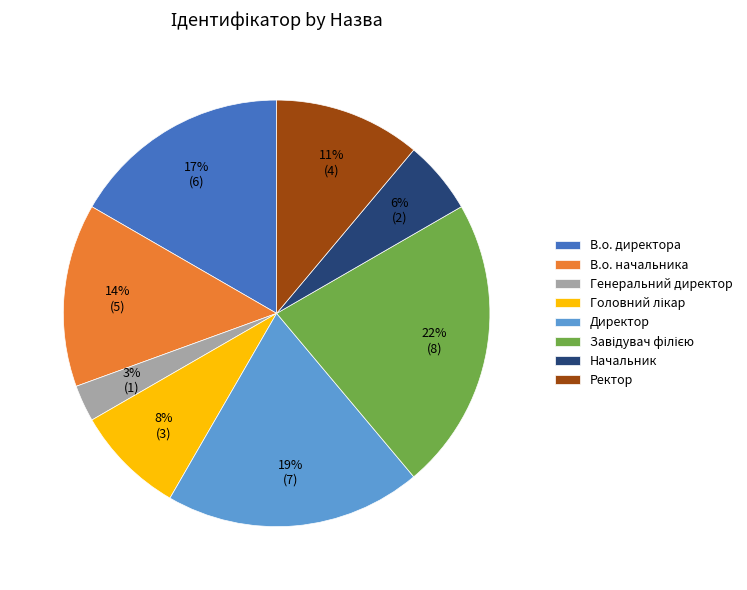

Do Директор and Генеральний директор together represent more than half of the pie?

No